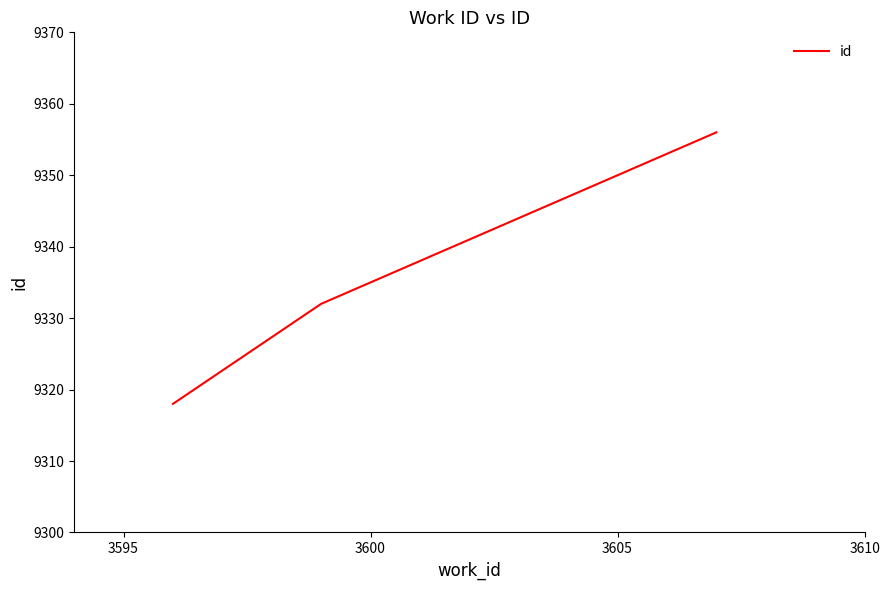

What is the difference between the maximum and second lowest values?

24